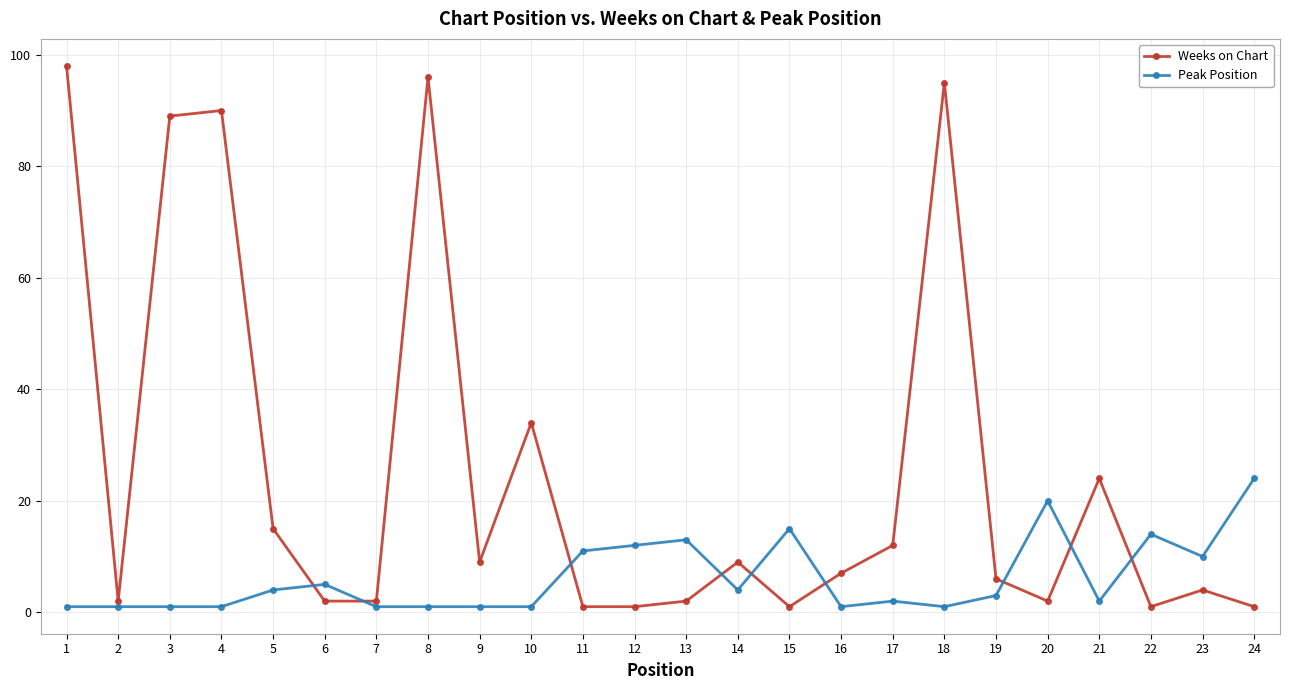

Reading left to right, list all the values displayed in this chart.

Weeks on Chart: 1=98	2=2	3=89	4=90	5=15	6=2	7=2	8=96	9=9	10=34	11=1	12=1	13=2	14=9	15=1	16=7	17=12	18=95	19=6	20=2	21=24	22=1	23=4	24=1
Peak Position: 1=1	2=1	3=1	4=1	5=4	6=5	7=1	8=1	9=1	10=1	11=11	12=12	13=13	14=4	15=15	16=1	17=2	18=1	19=3	20=20	21=2	22=14	23=10	24=24